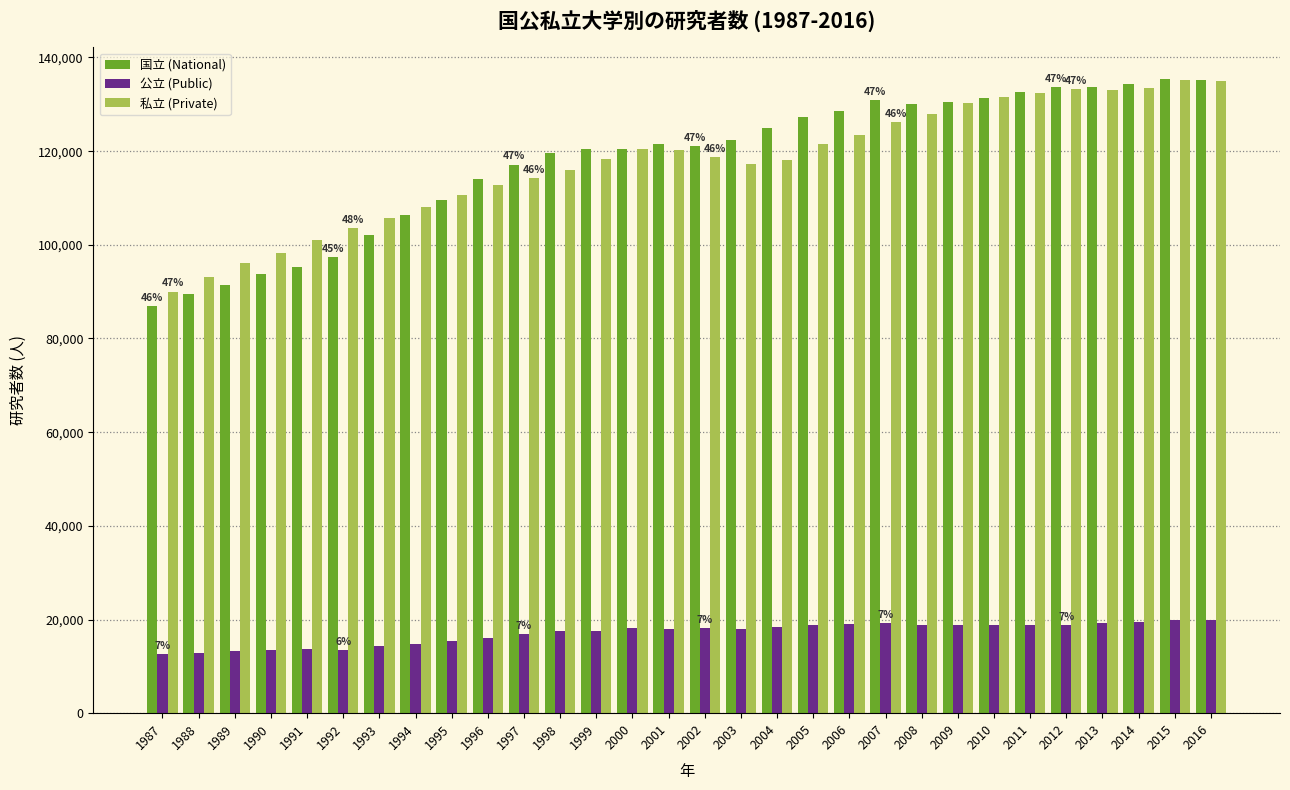

What is the difference between the maximum and minimum values in the 国立 (National) series?

48461